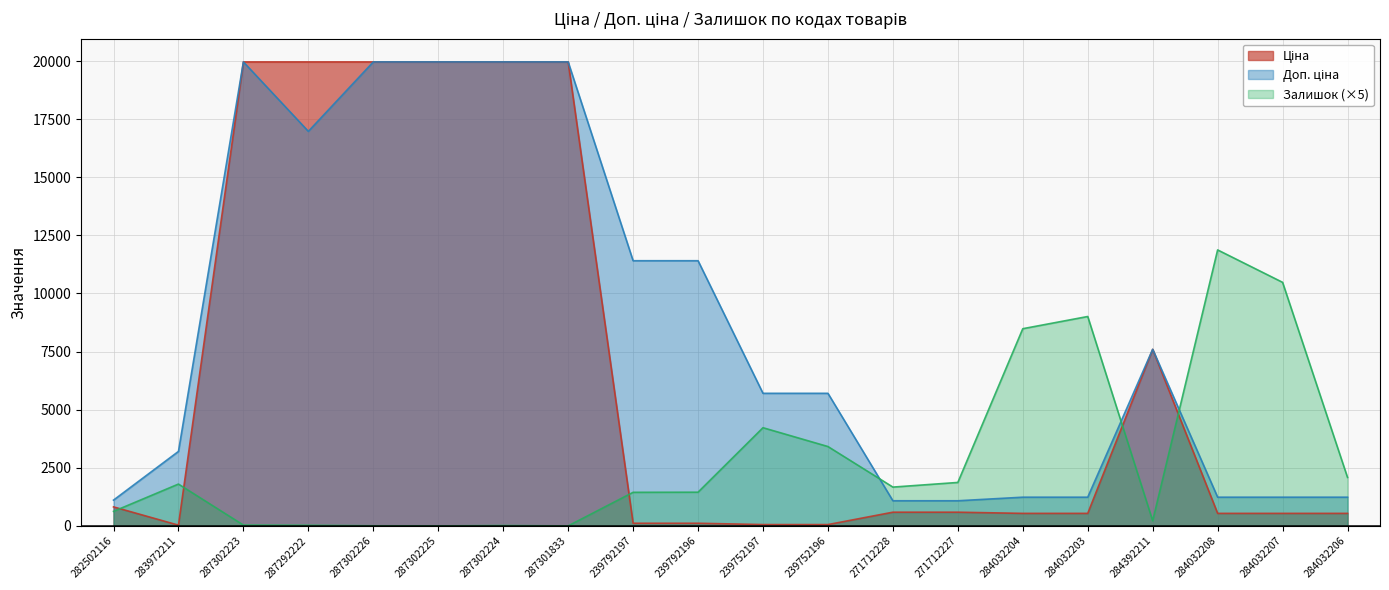

What is the difference between the maximum and minimum values in the Залишок series?

11875.0